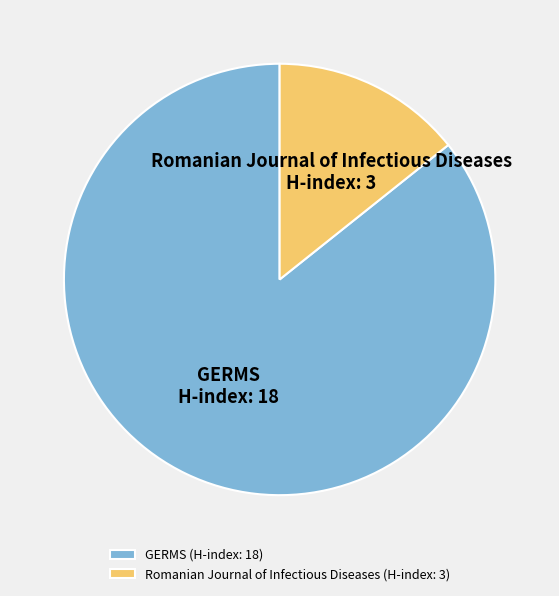

Which category has the smallest portion of the pie?

Romanian Journal of Infectious Diseases